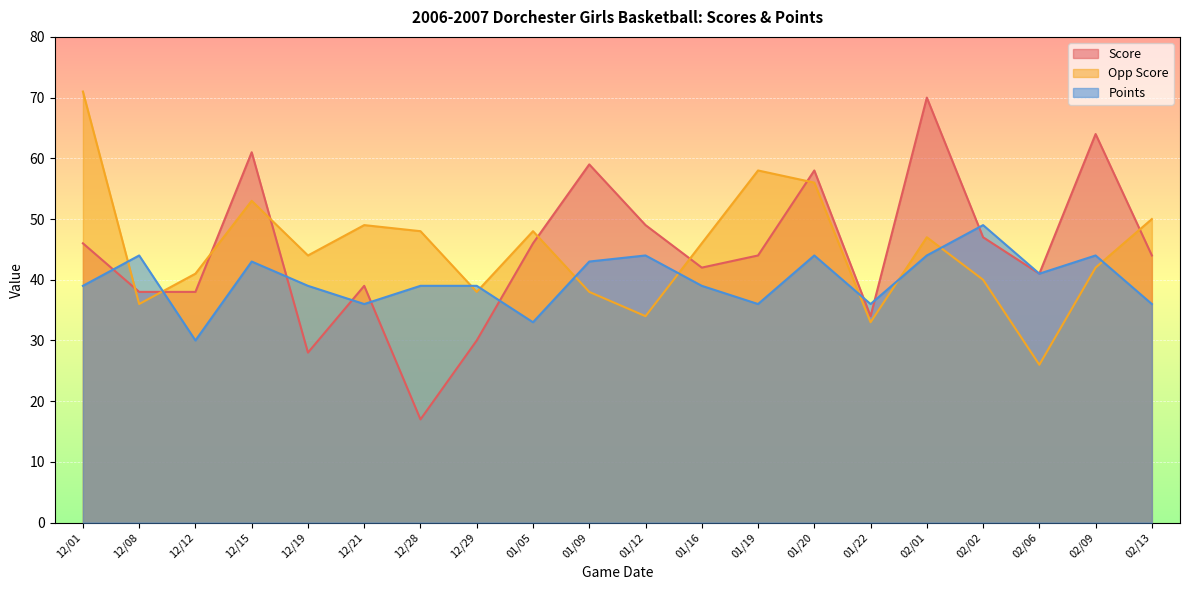

What is the label of the 19th point from the left?

02/09